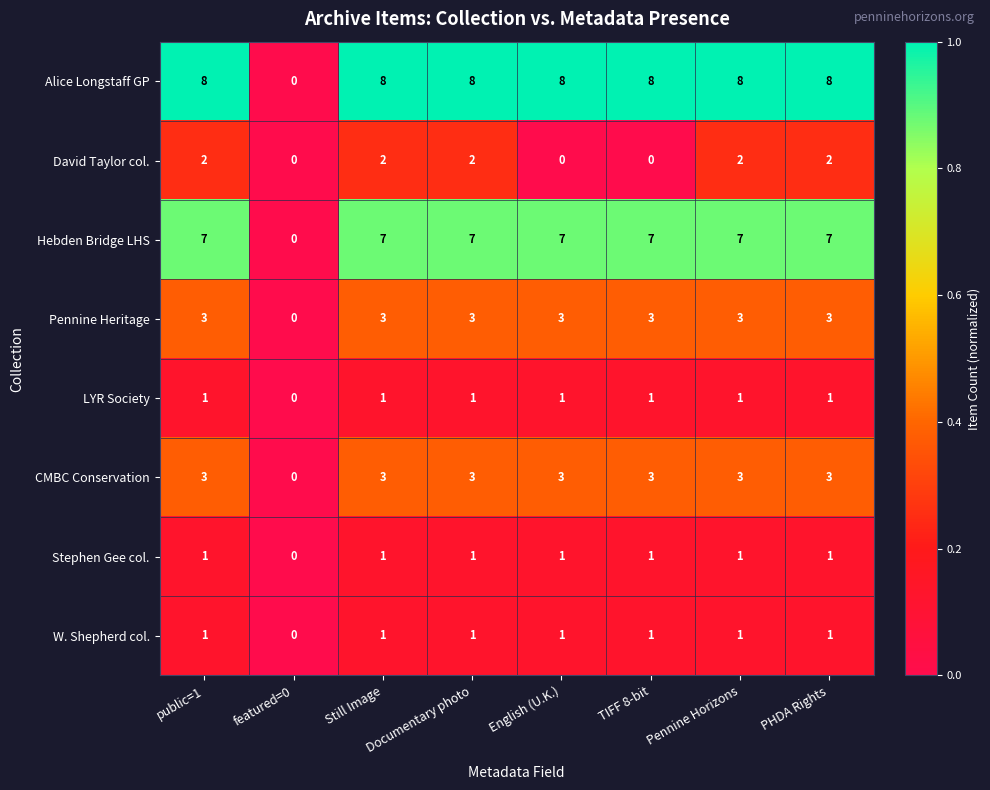

How many series are shown in this chart?

8